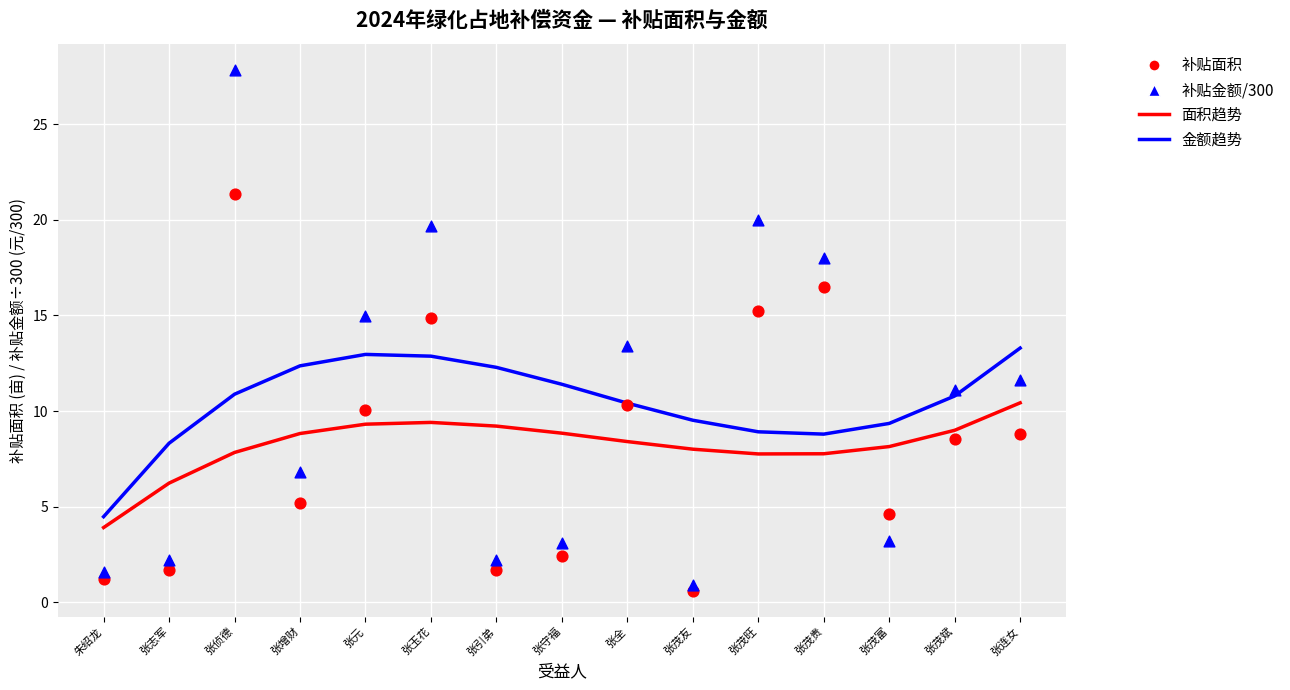

Which series has the largest total across all categories?

补贴金额/300 (趋势)